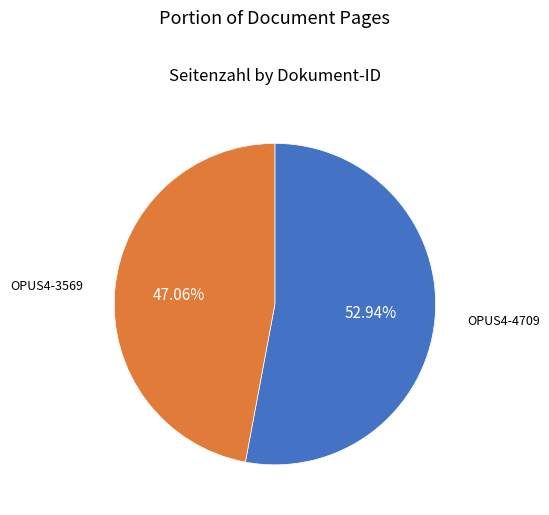

To the nearest percent, what is the difference between the OPUS4-4709 and OPUS4-3569 slice percentages?

6%